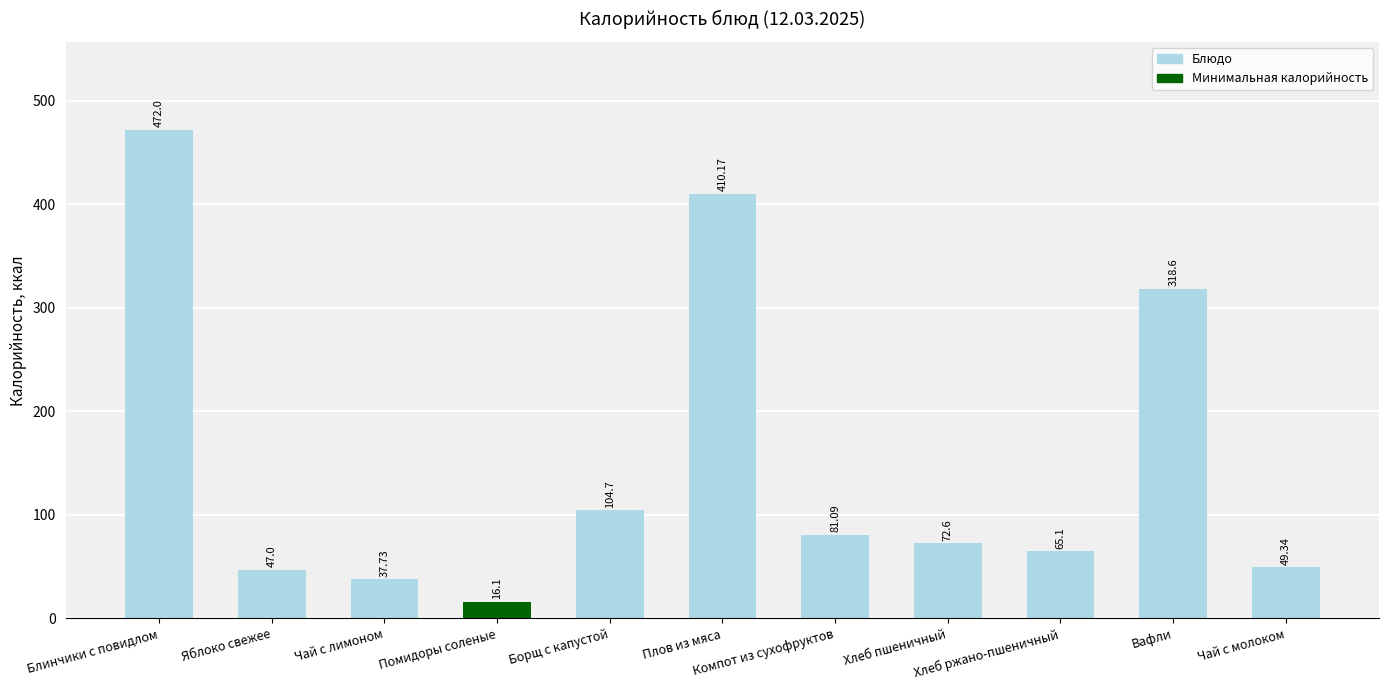

At which category does the chart reach its peak across all series?

Блинчики с повидлом